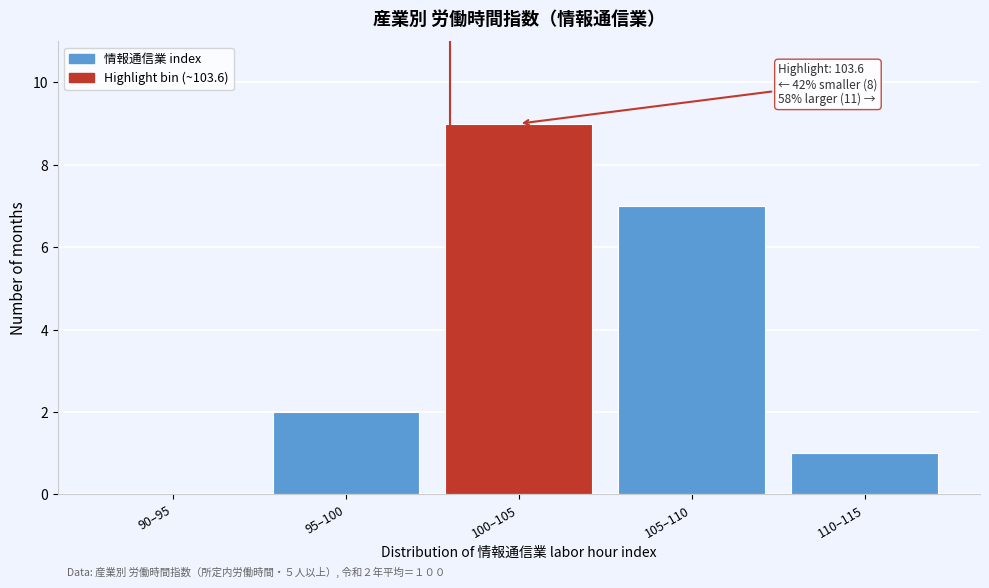

Reading left to right, what are all the values shown in this chart?

90–95=0	95–100=2	100–105=9	105–110=7	110–115=1